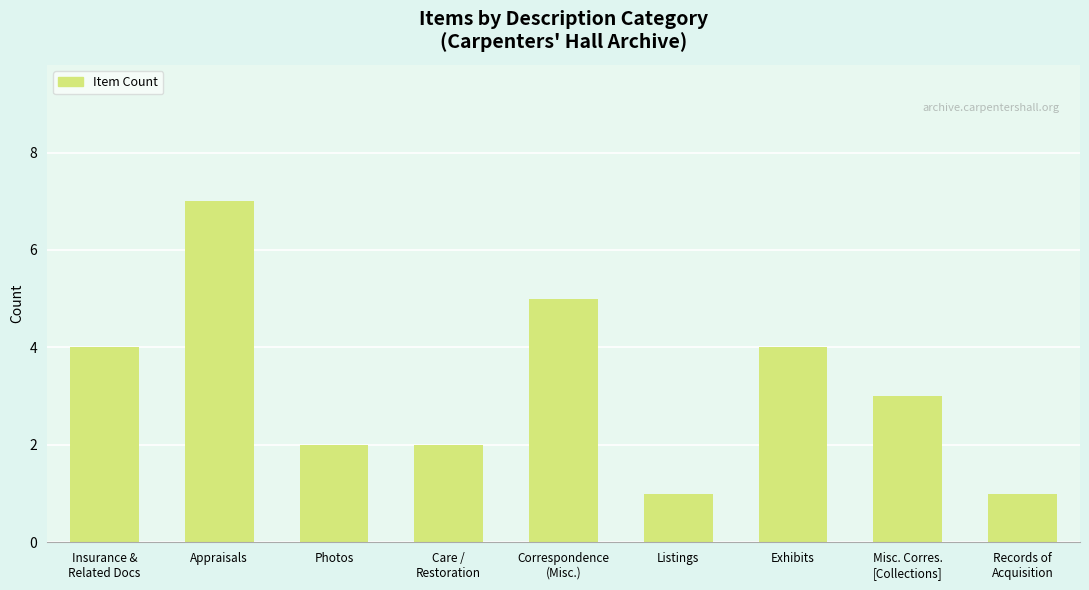

Are the bars horizontal?

No